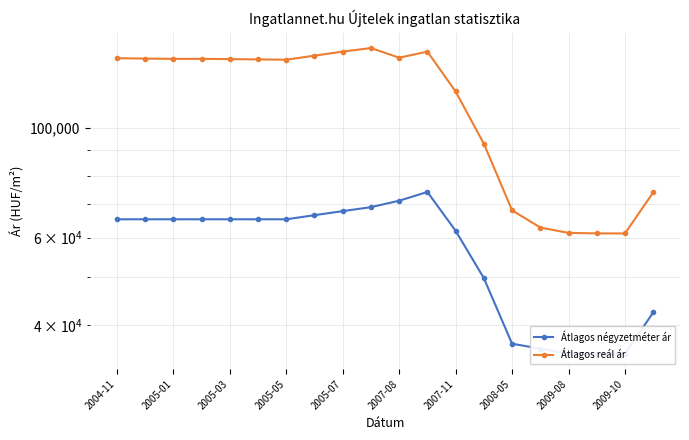

What is the value of the Átlagos reál ár point at the 4th from the left?

137585